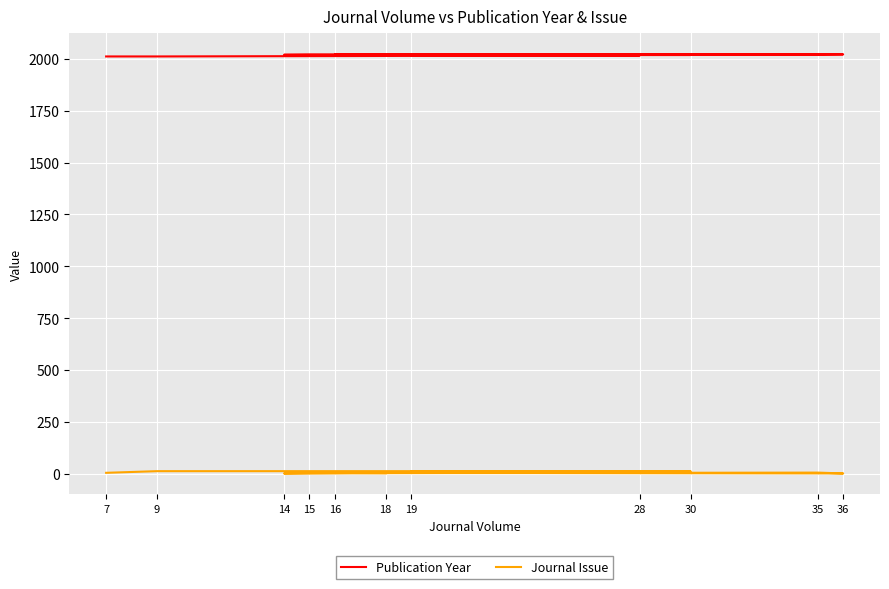

List the labels in order of Journal Issue value, smallest first.

14, 36, 15, 18, 7, 16, 35, 19, 30, 9, 28